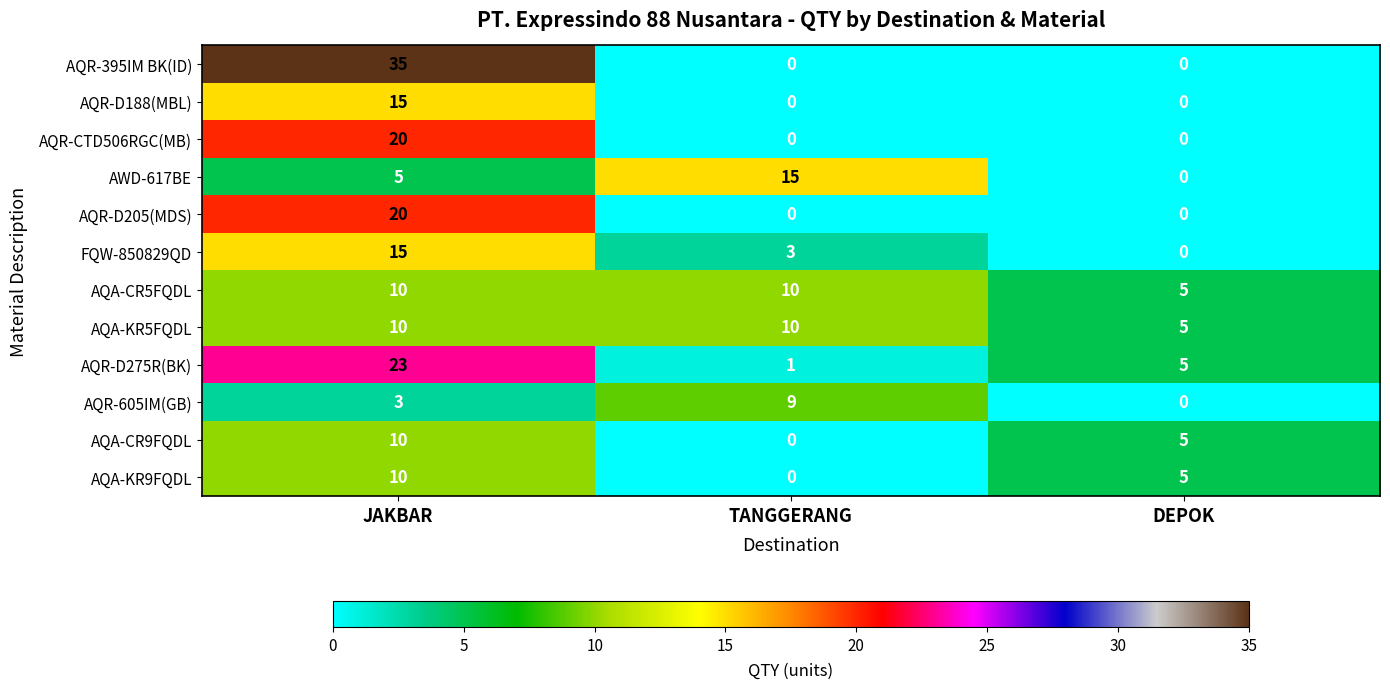

What is the difference between the maximum and minimum values in the AQA-CR9FQDL series?

10